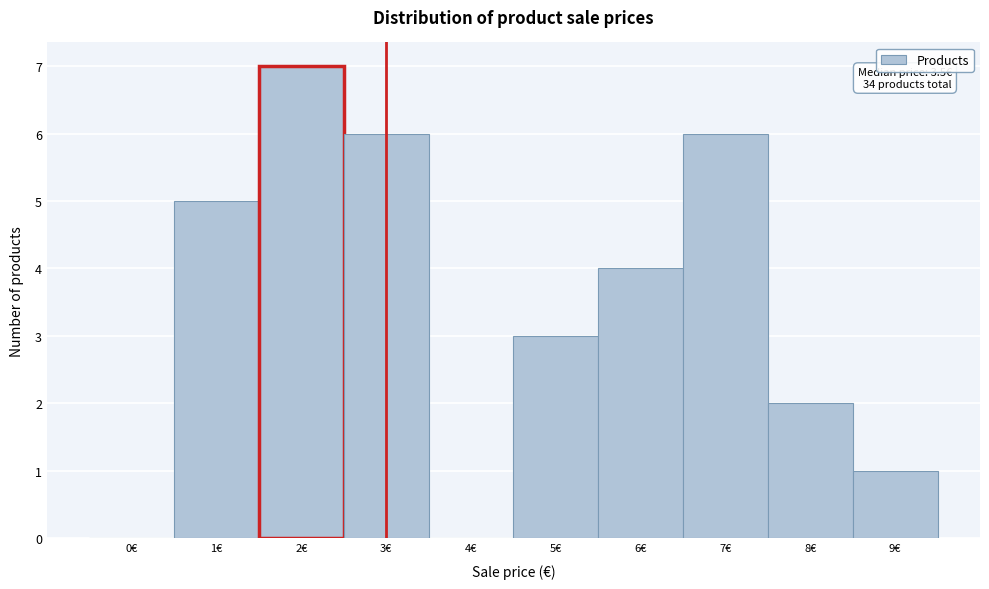

Reading left to right, transcribe all the data shown in this chart.

0€=0	1€=5	2€=7	3€=6	4€=0	5€=3	6€=4	7€=6	8€=2	9€=1